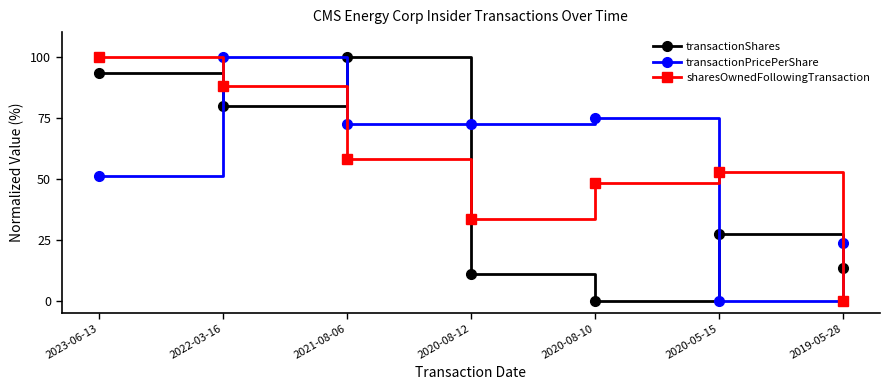

Does the chart have visible grid lines?

No